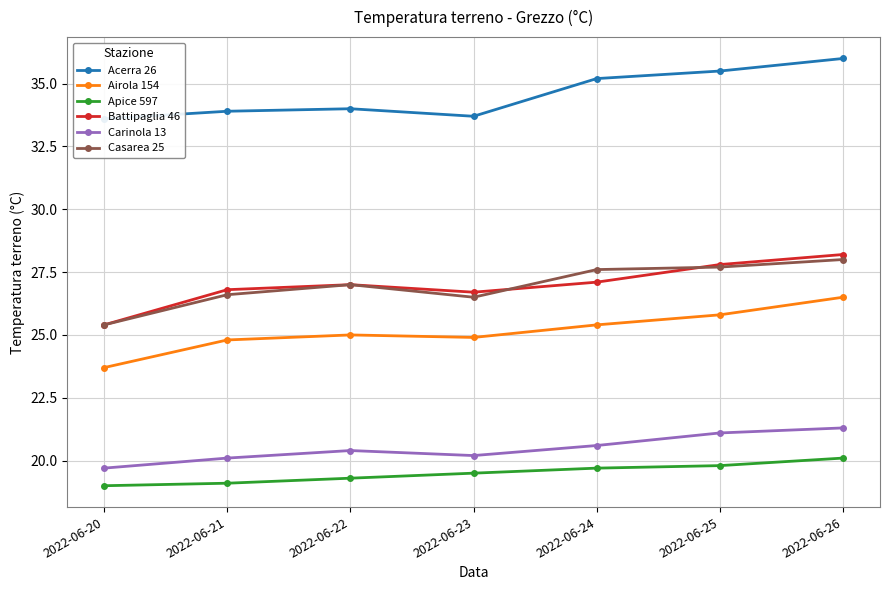

What is the difference between the Acerra 26 values at 2022-06-25 and 2022-06-22?

1.5